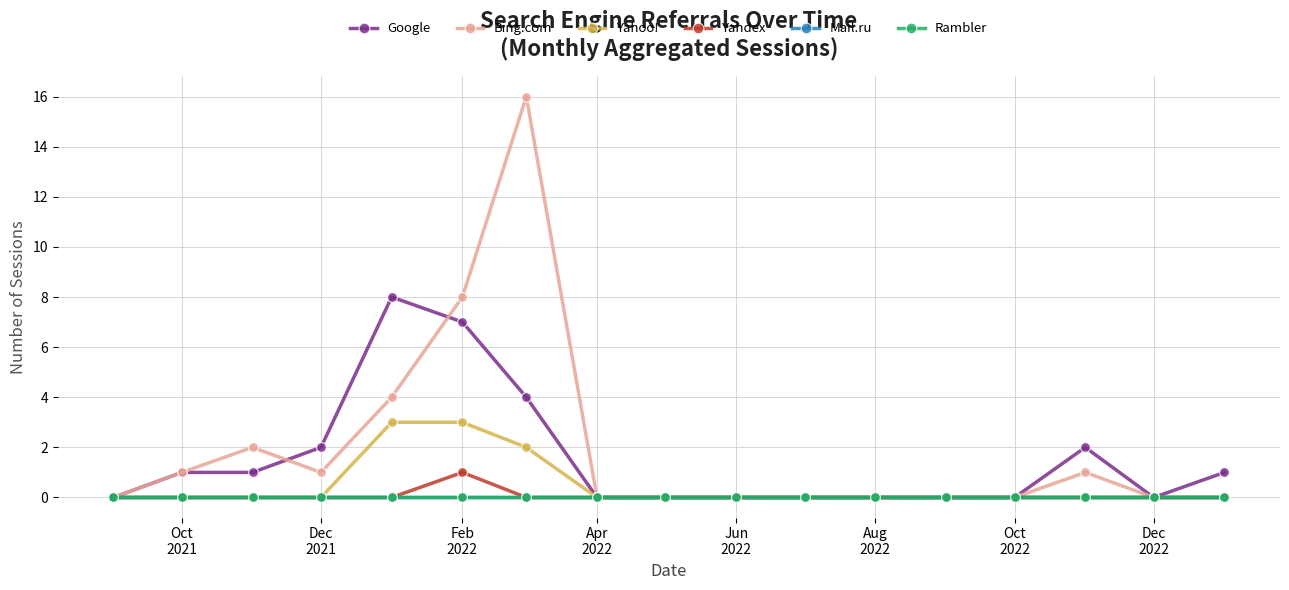

At which label does Yandex reach its peak?

Feb
2022